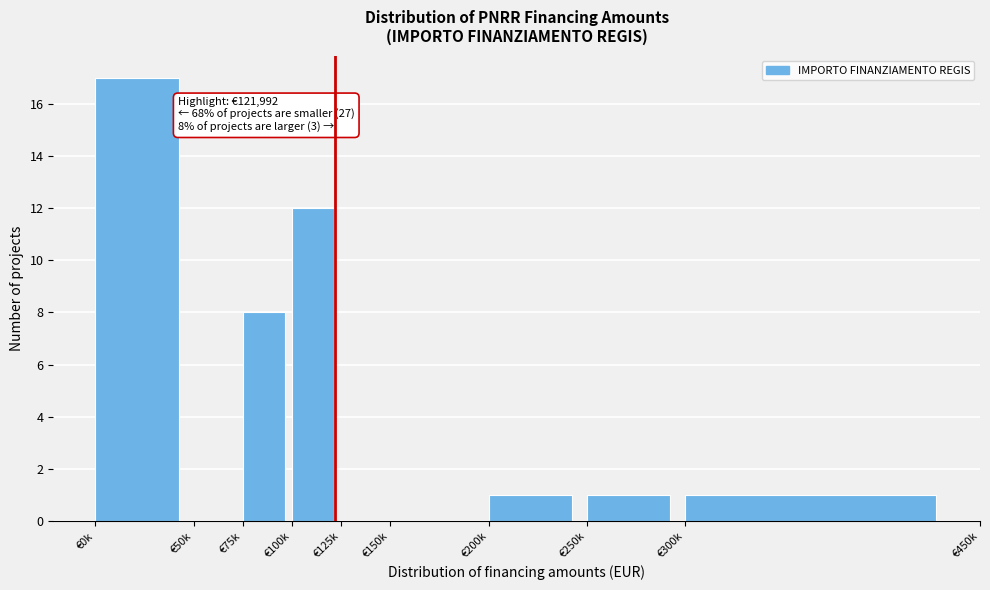

Reading right to left, extract all data points from this chart.

€300k=1	€250k=1	€200k=1	€150k=0	€125k=0	€100k=12	€75k=8	€50k=0	€0k=17